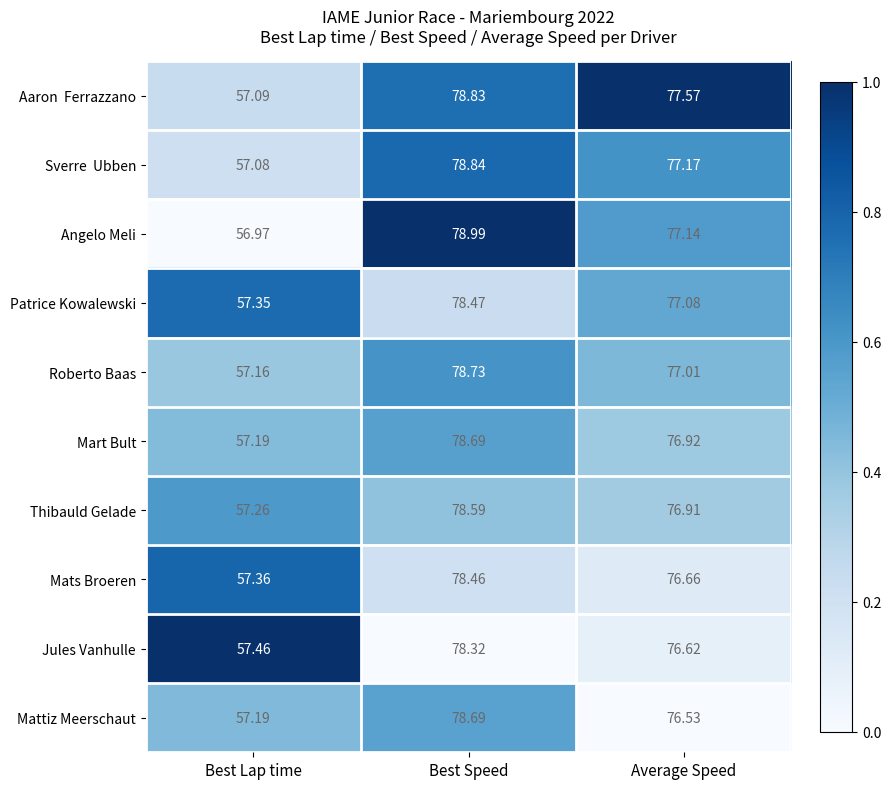

List the labels in order of Angelo Meli value, smallest first.

Best Lap time, Average Speed, Best Speed